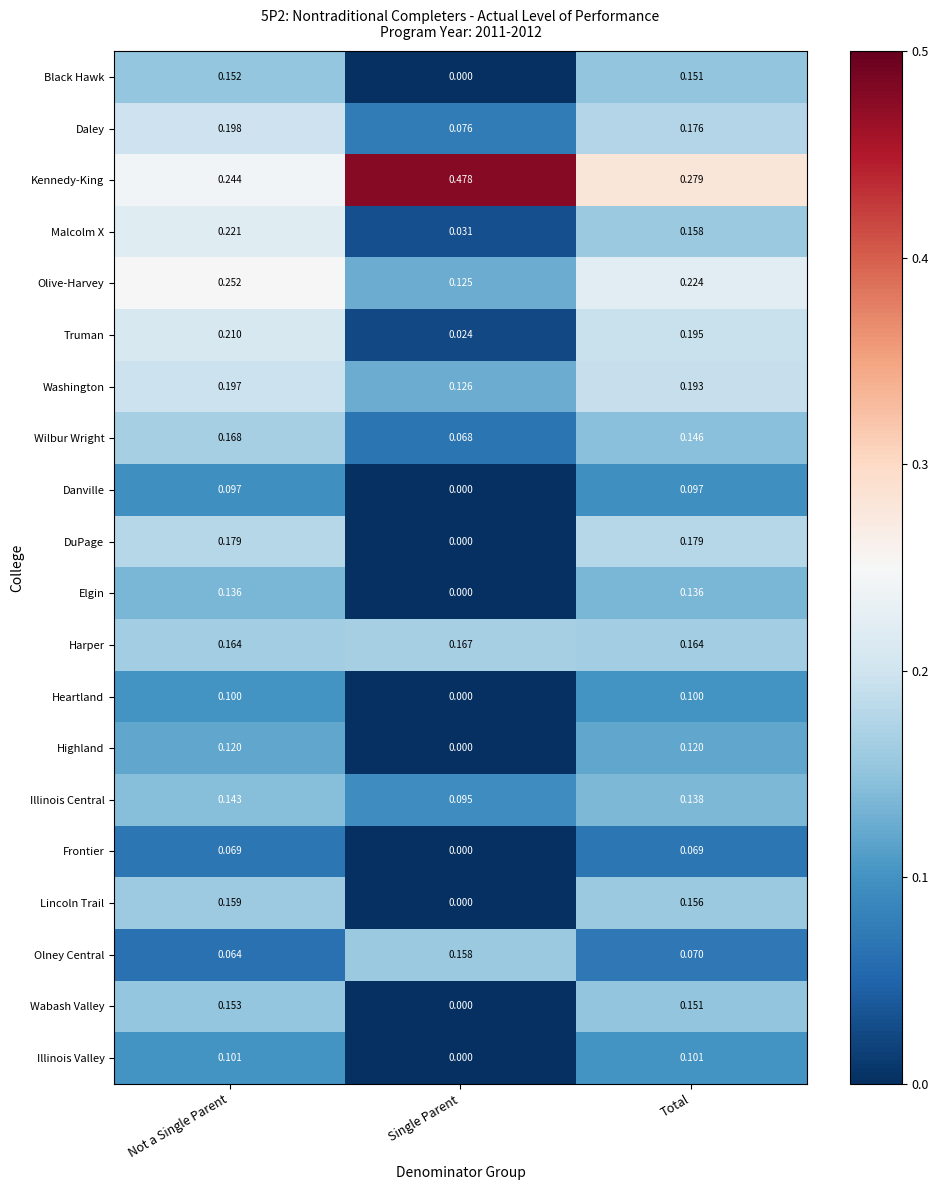

Which category has the lowest value in the Daley series?

Single Parent